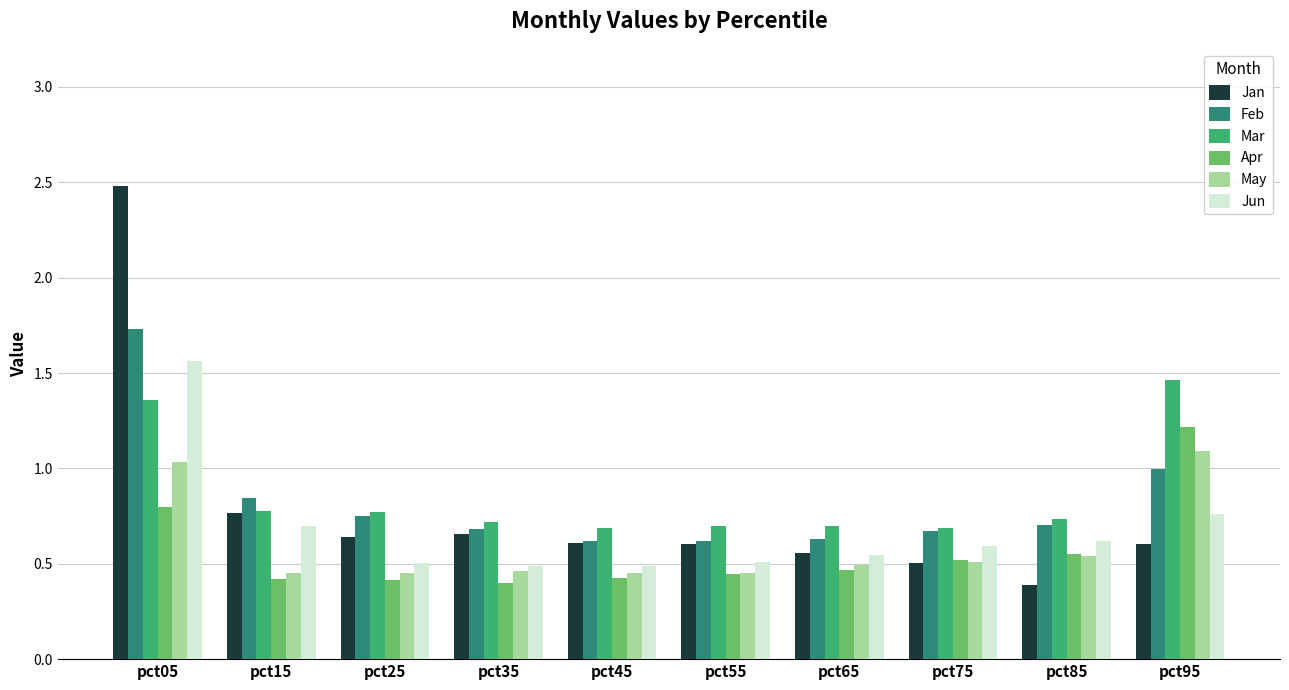

Is the value of May at pct85 greater than the value of Apr at pct05?

No